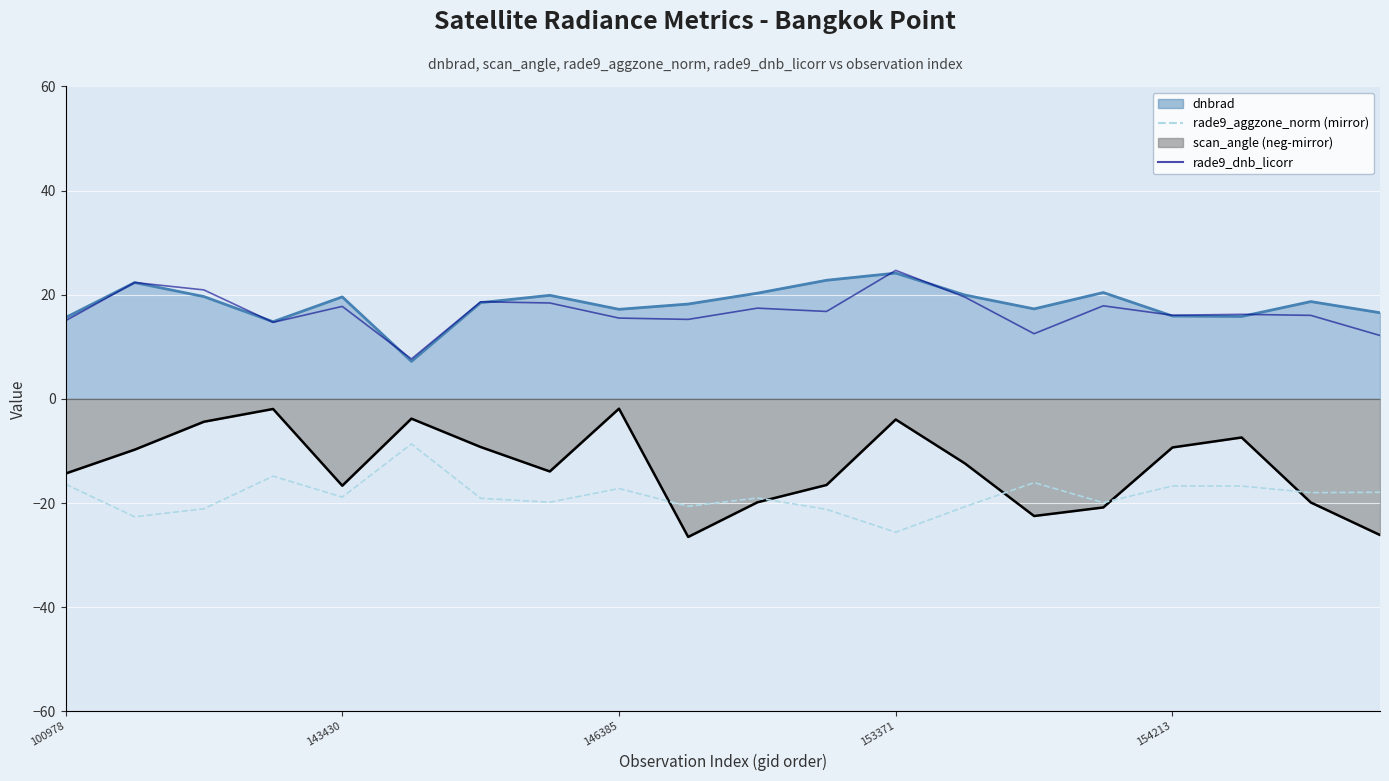

How many lines are shown in the chart?

2